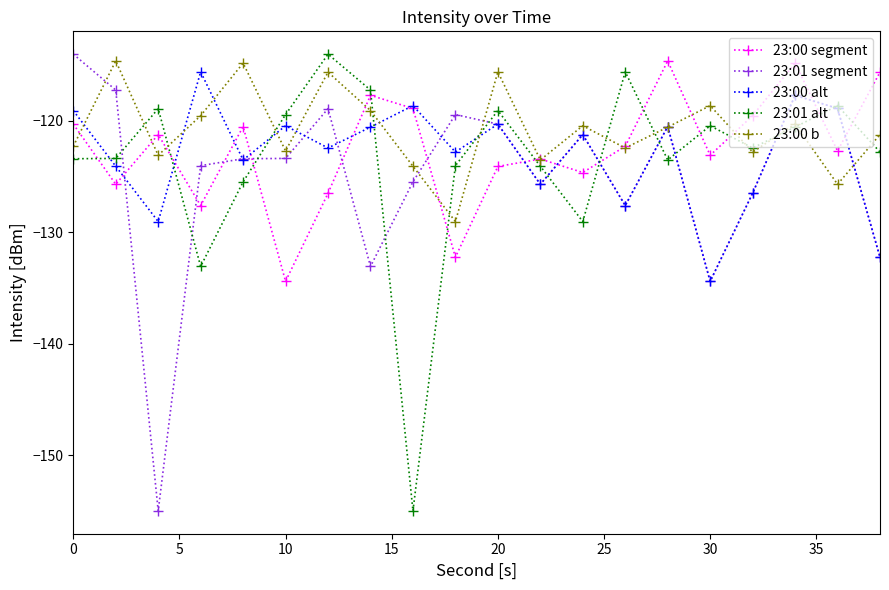

What is the difference between the maximum and minimum values in the 23:00 alt series?

18.8